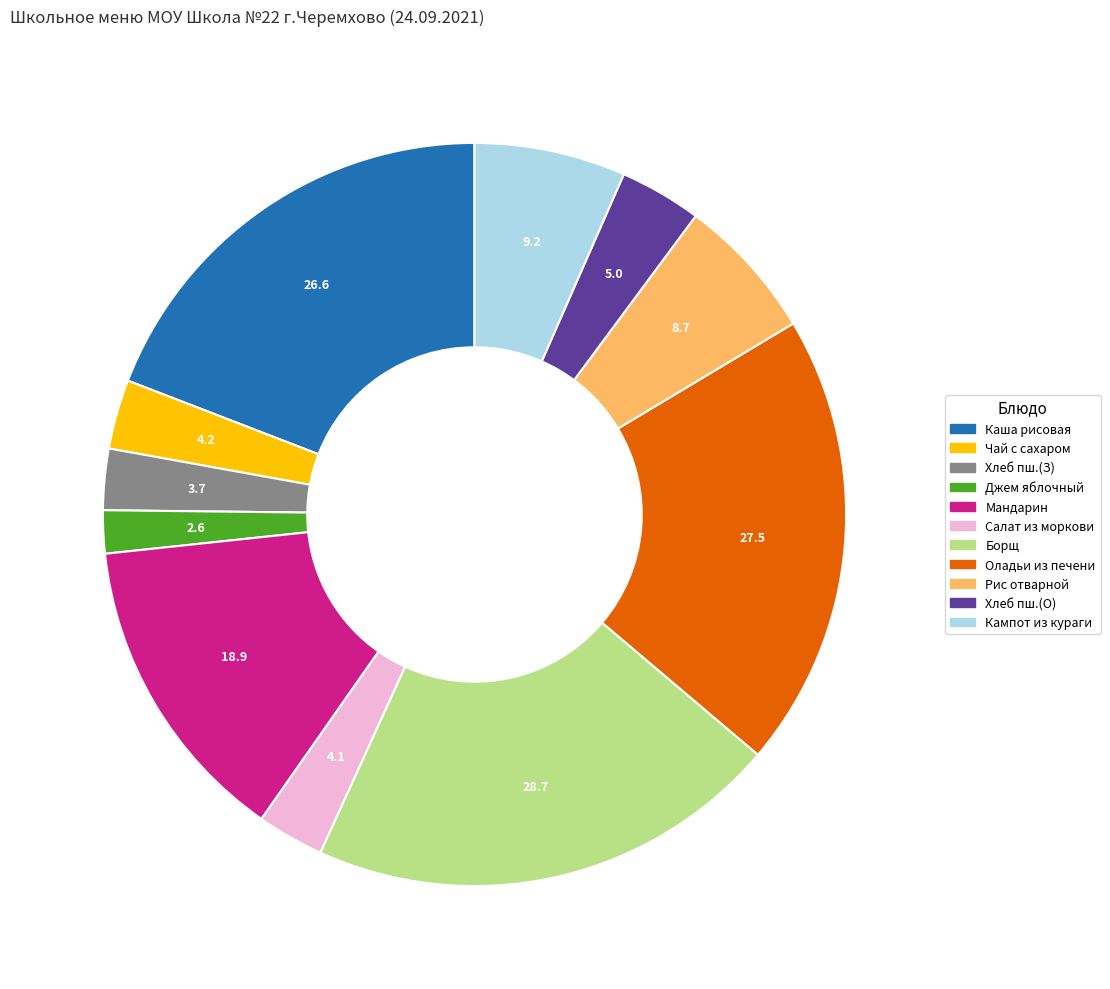

How many slices are in this pie chart?

11